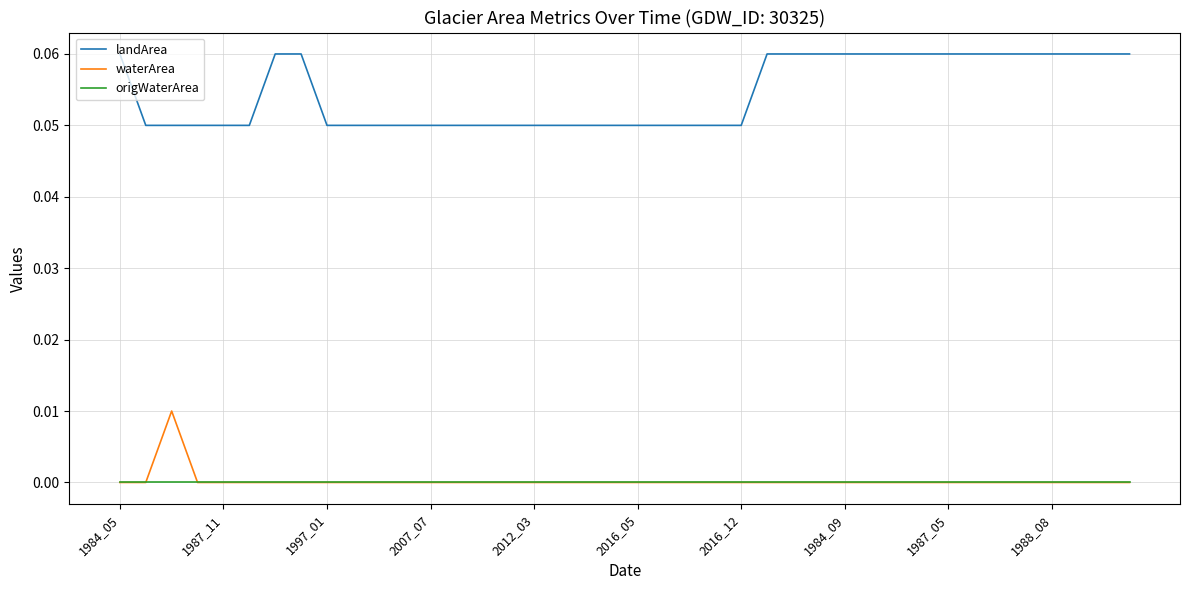

True or false: waterArea and landArea cross at least once.

False